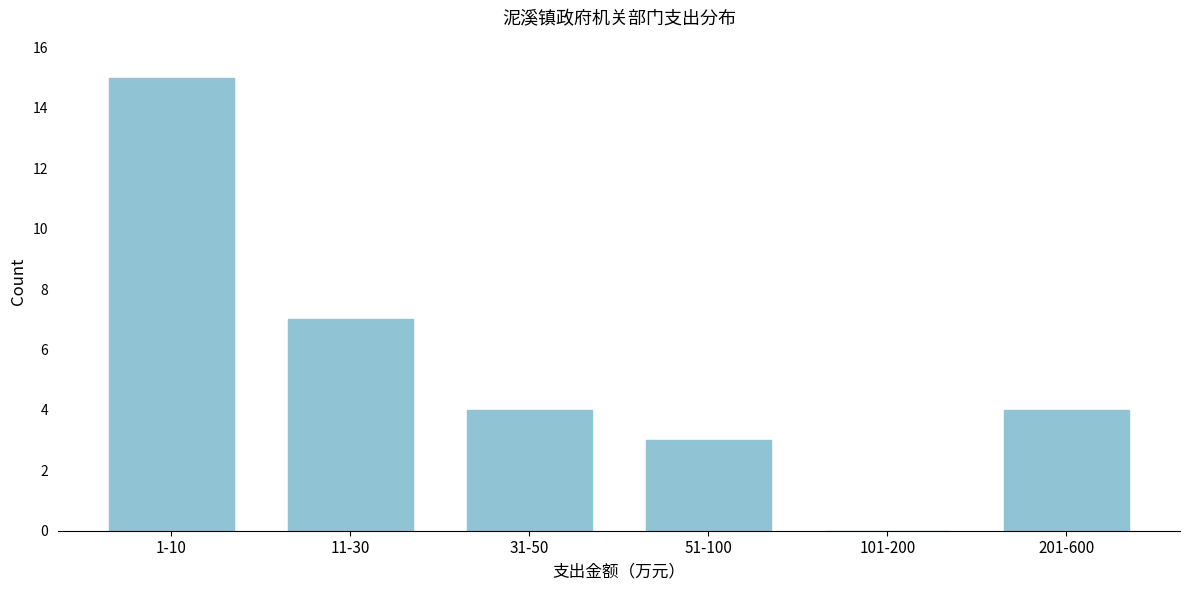

Reading right to left, what are all the values shown in this chart?

201-600=4	101-200=0	51-100=3	31-50=4	11-30=7	1-10=15